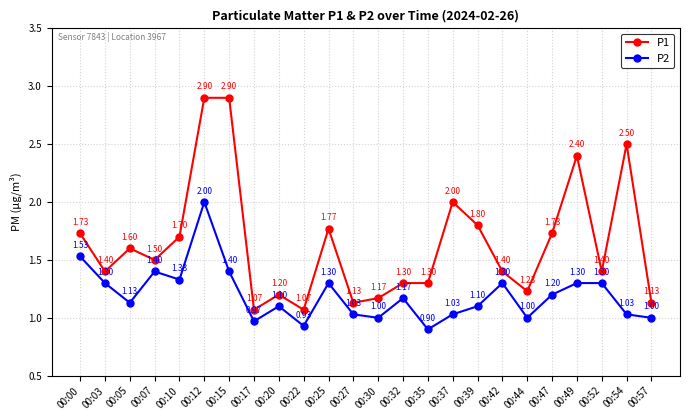

At which category is the sum across all series the highest?

00:12